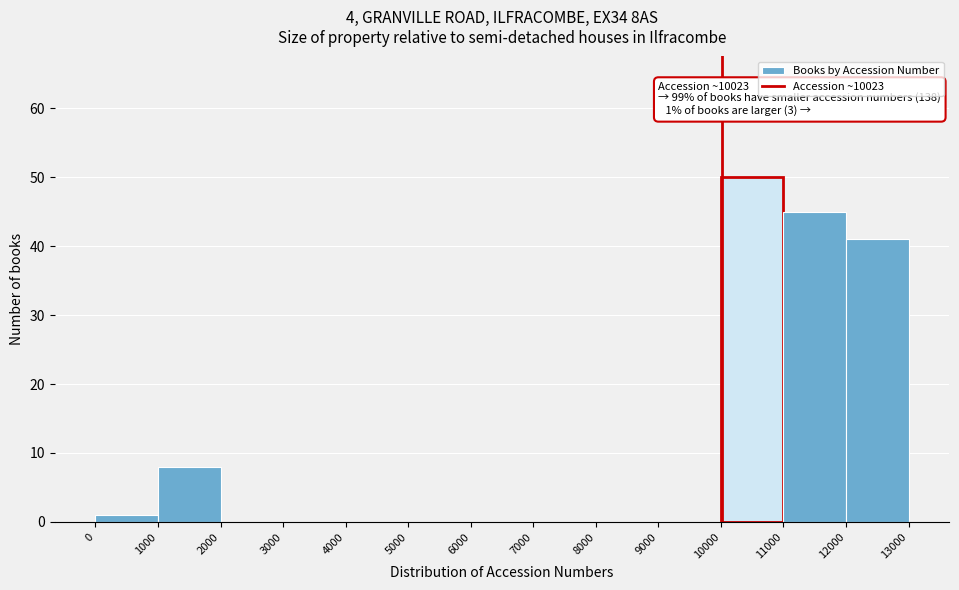

Which range on the x-axis has the tallest bar?

10000 to 11000